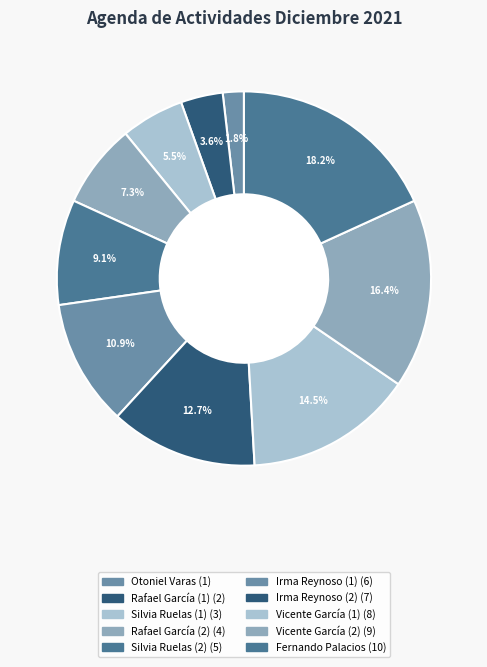

Count the number of slices in the pie.

10